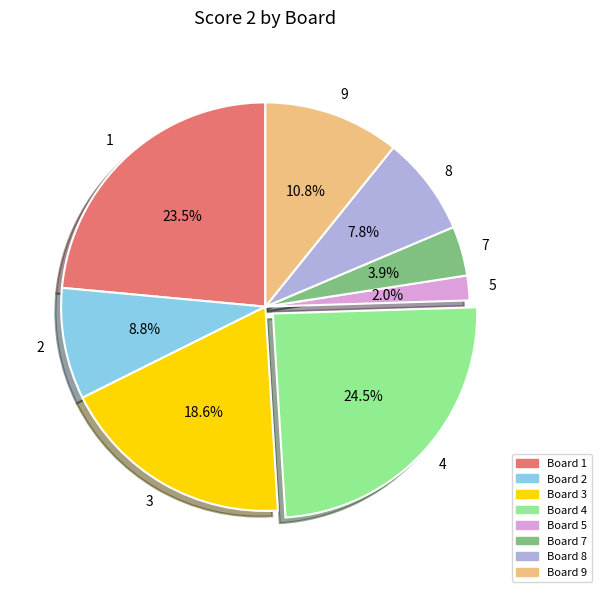

Combined, do 4 and 9 account for over 50%?

No